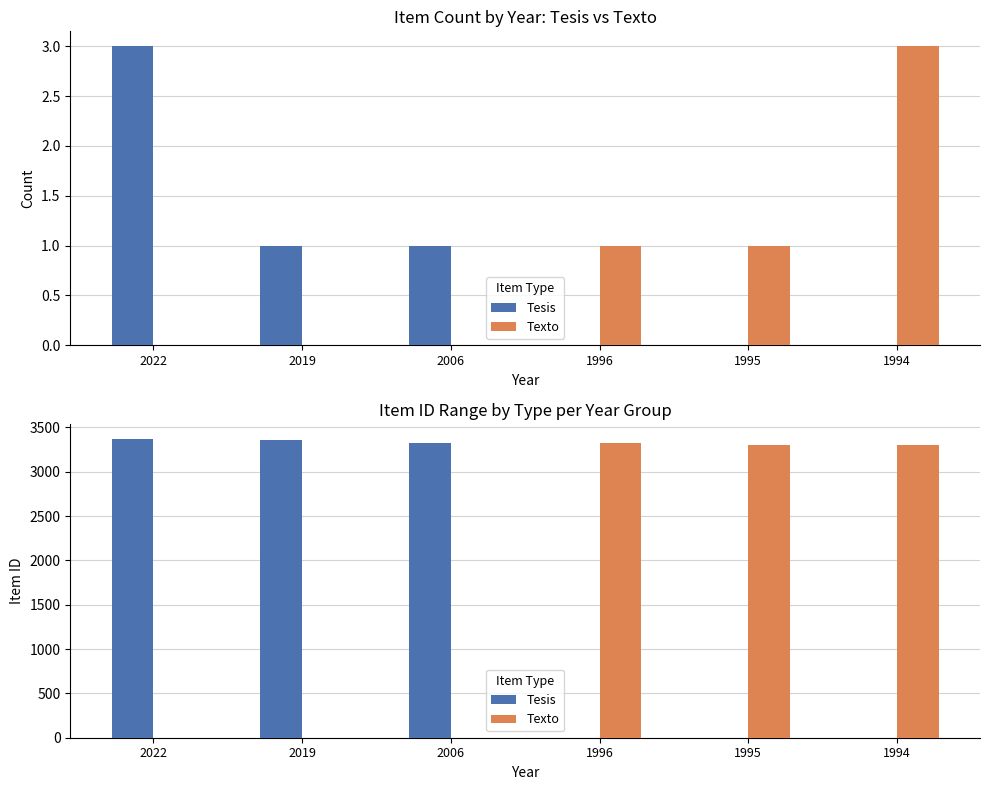

List the series in order of their peak value, highest first.

Tesis, Texto